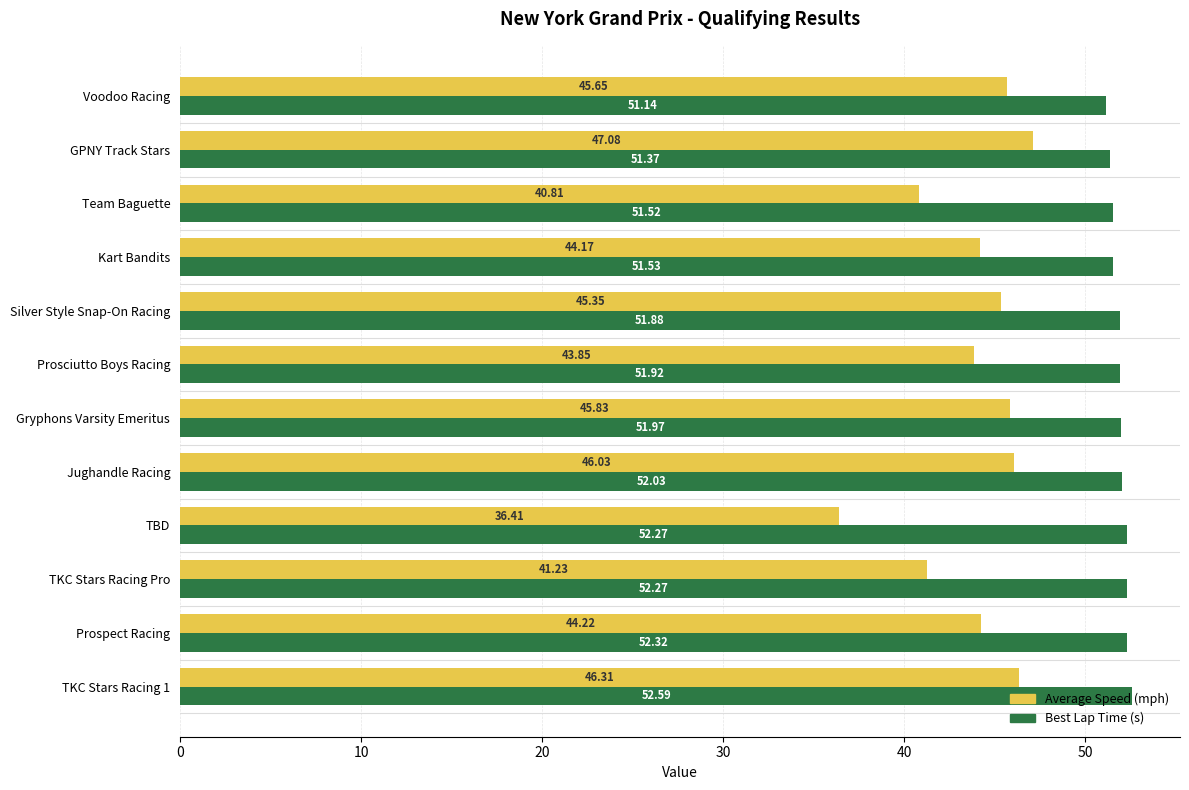

At which category is the sum across all series the highest?

TKC Stars Racing 1